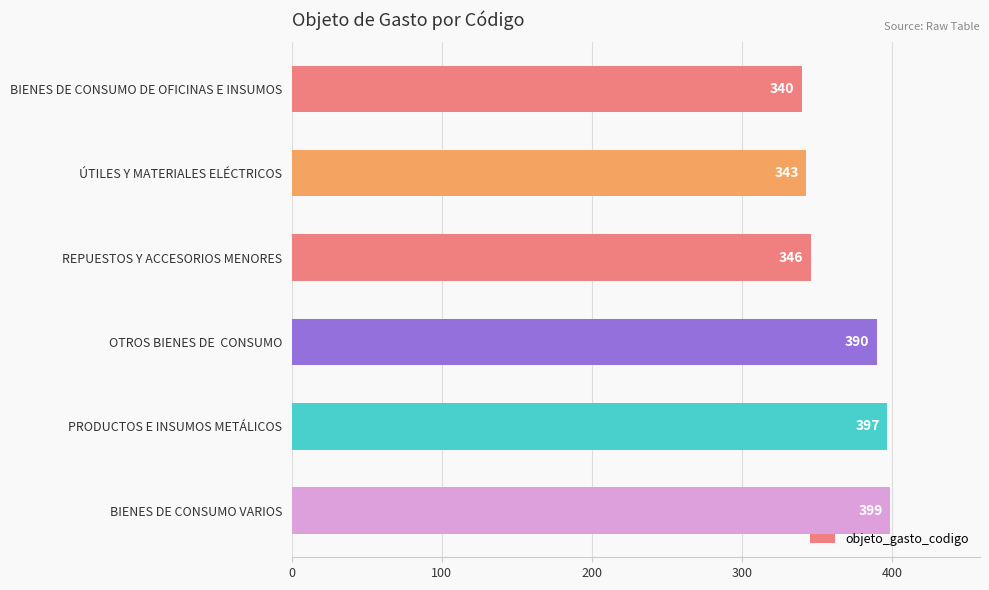

Rank the categories by value from lowest to highest.

BIENES DE CONSUMO DE OFICINAS E INSUMOS, ÚTILES Y MATERIALES ELÉCTRICOS, REPUESTOS Y ACCESORIOS MENORES, OTROS BIENES DE  CONSUMO, PRODUCTOS E INSUMOS METÁLICOS, BIENES DE CONSUMO VARIOS